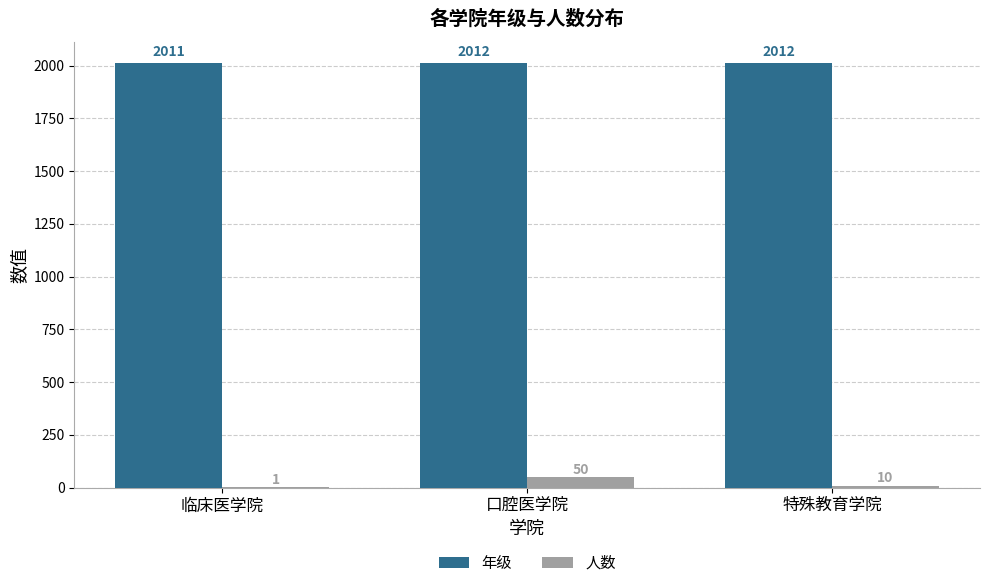

What is the greatest value displayed?

2012